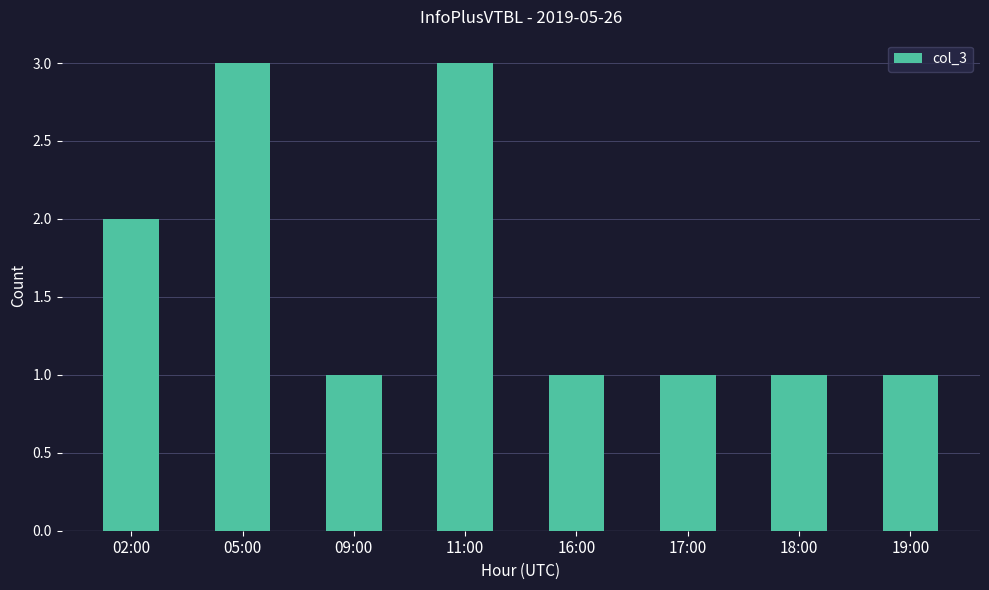

What is the greatest value displayed?

3